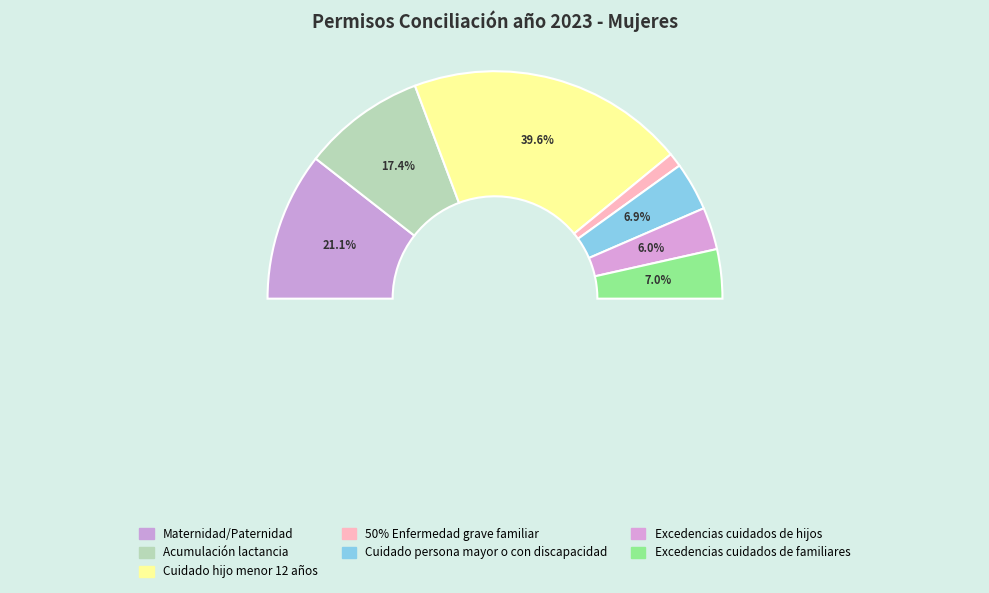

What is the ratio of the value at Excedencias cuidados de hijos to the value at 50% Enfermedad grave familiar?

3.0